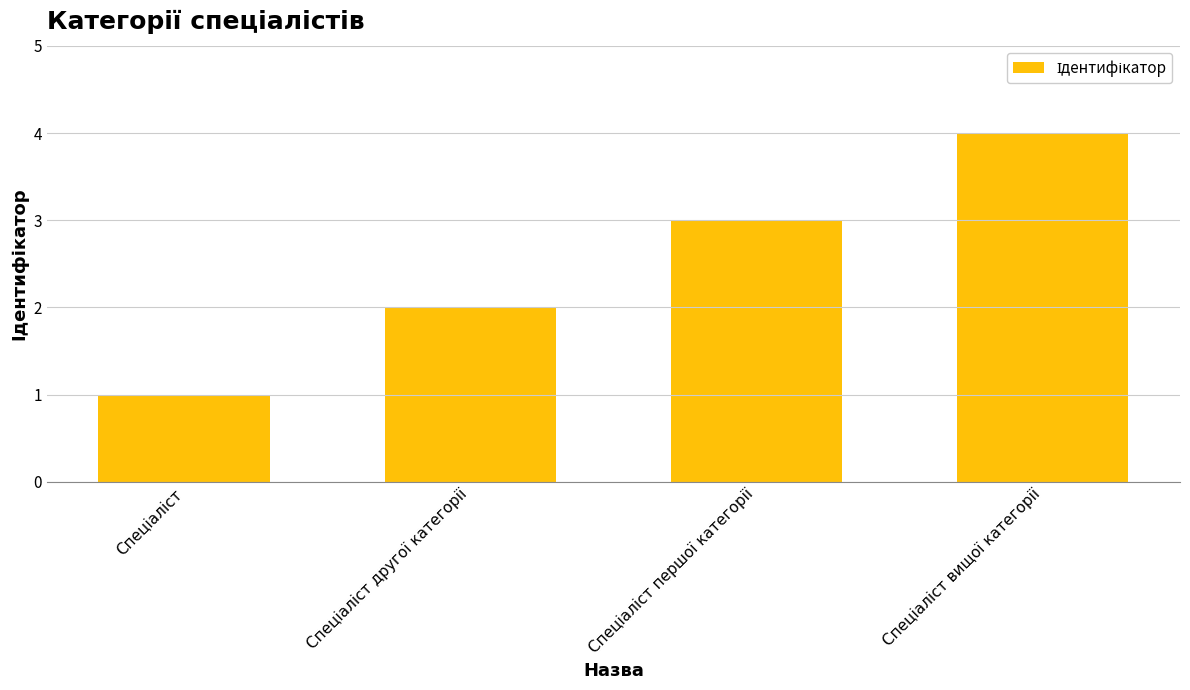

How many values are below 3?

2